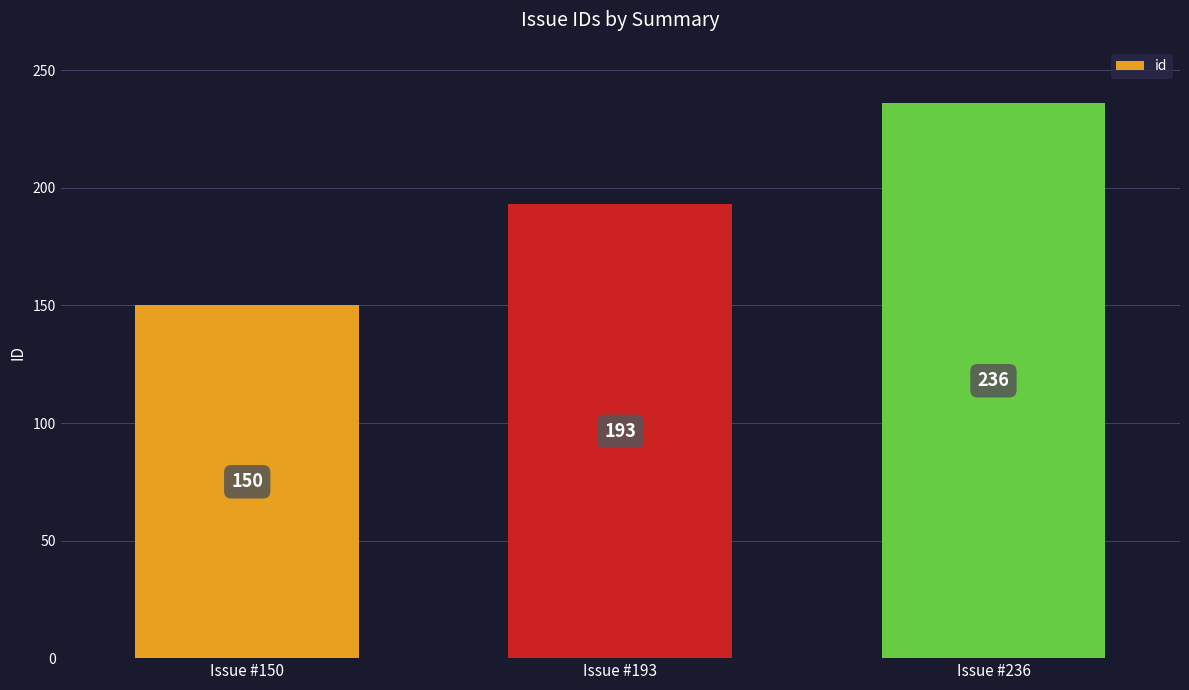

At which category does the chart reach its peak across all series?

Issue #236